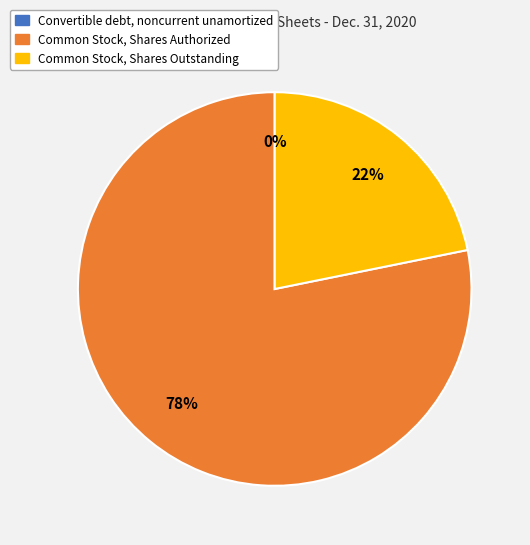

The Common Stock, Shares Outstanding slice represents 31% of the pie. True or false?

False